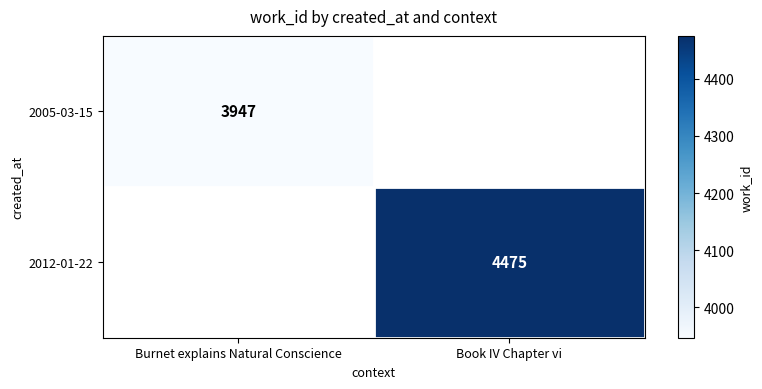

The value of 2005-03-15 at Burnet explains Natural Conscience is 3947. True or false?

True